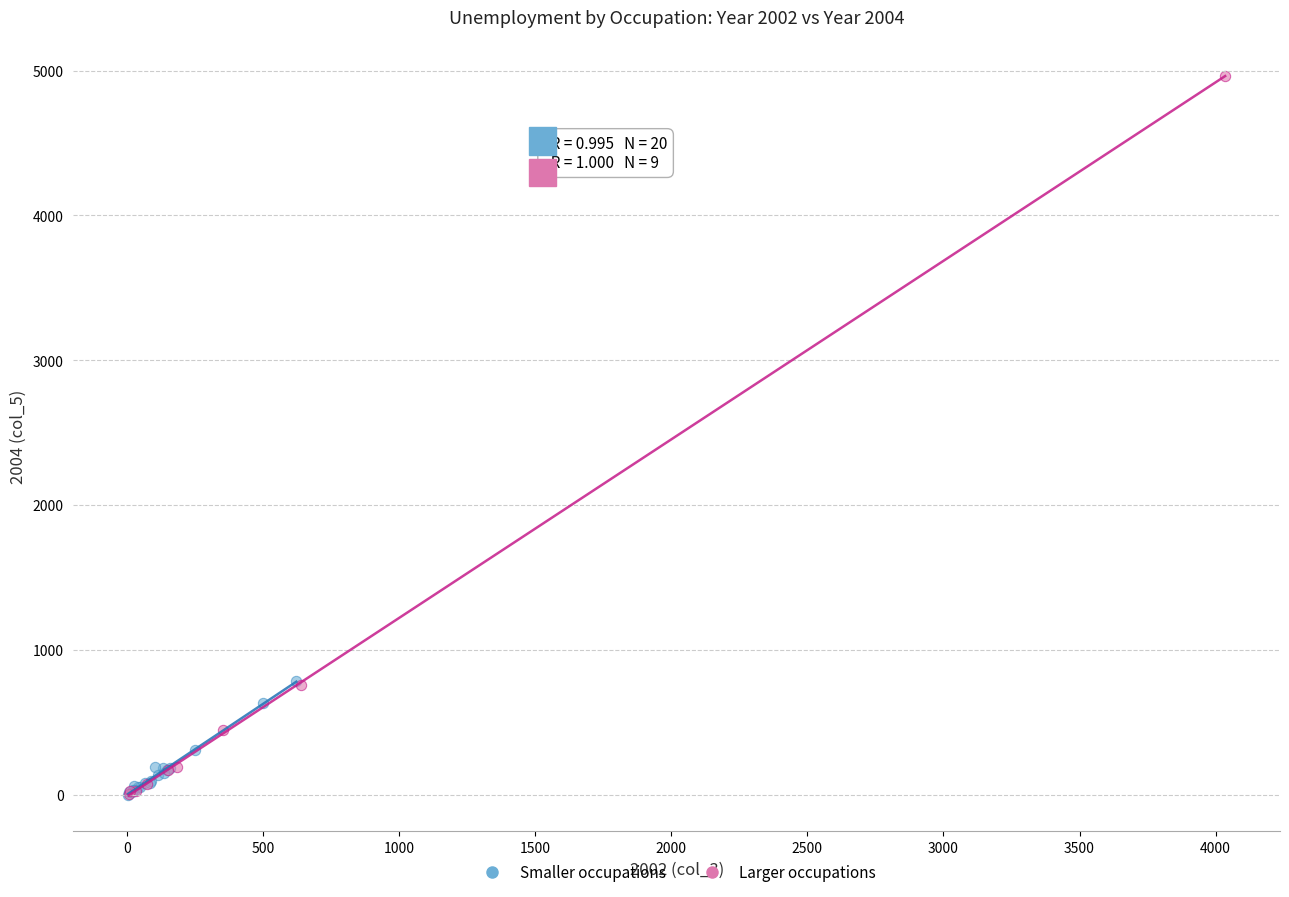

Which series has the widest spread of Y values?

Larger occupations